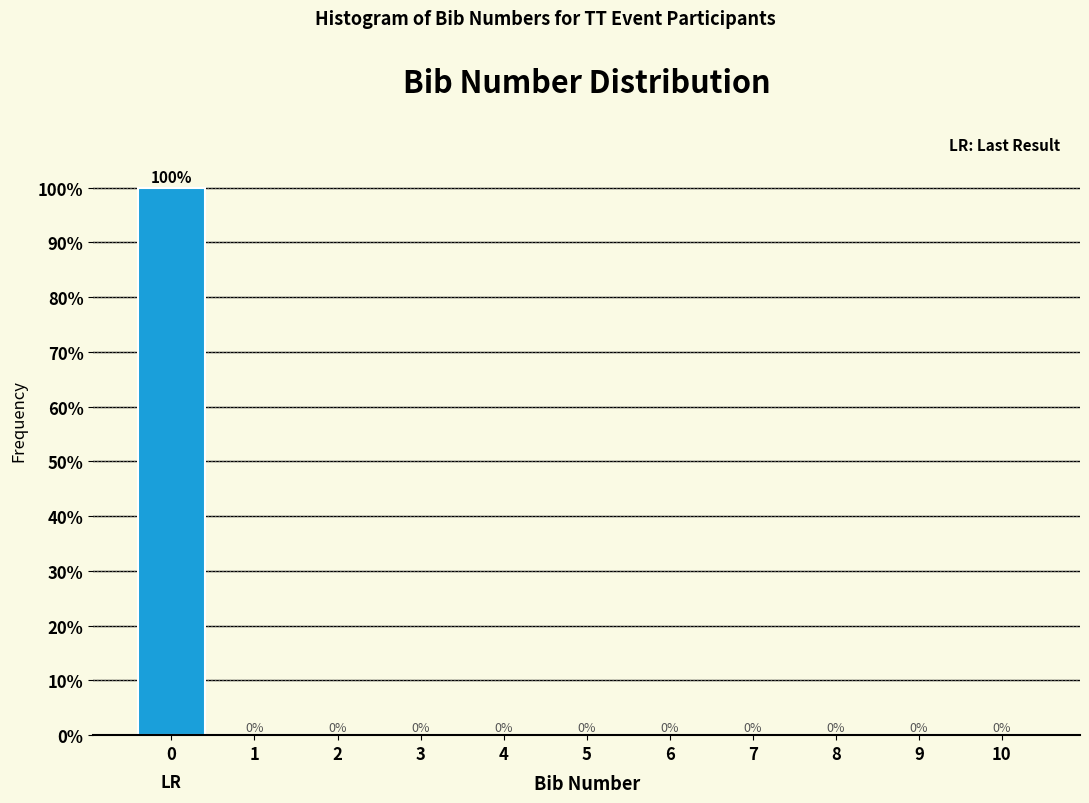

Reading right to left, what are all the values shown in this chart?

10=0	9=0	8=0	7=0	6=0	5=0	4=0	3=0	2=0	1=0	0=100